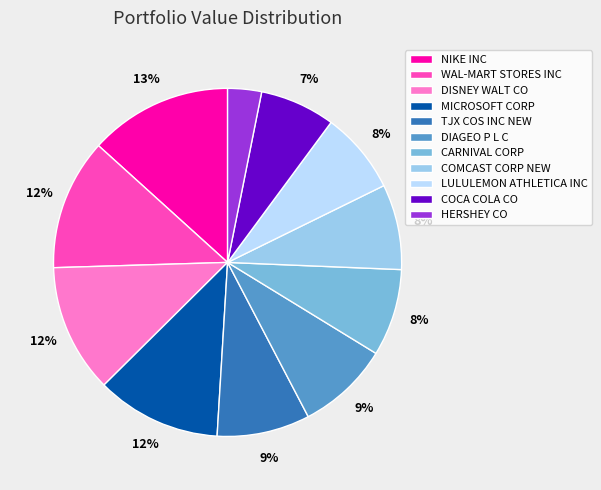

How many segments does this pie chart have?

11